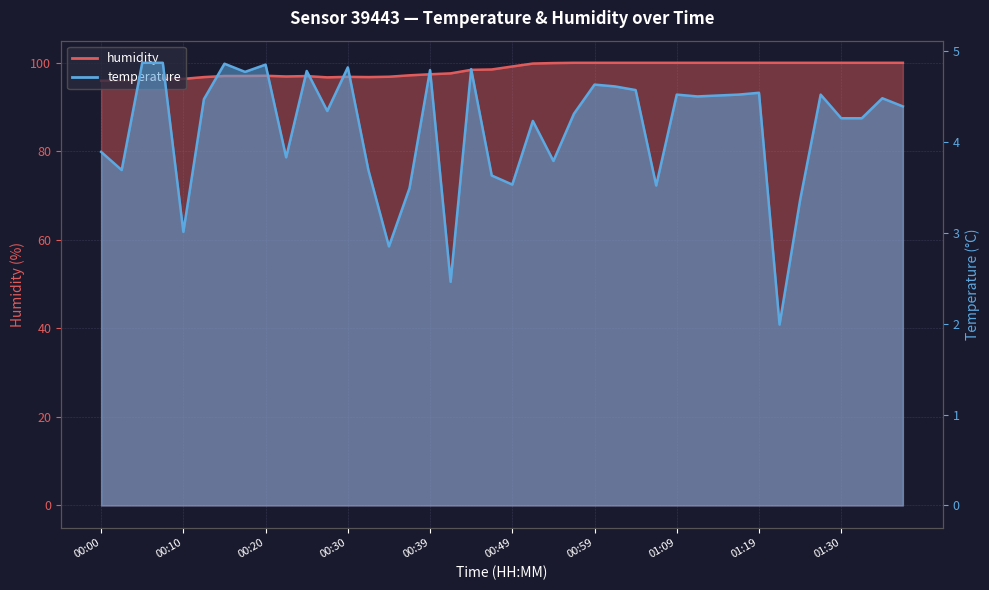

What is the label of the 7th point from the left?

00:15